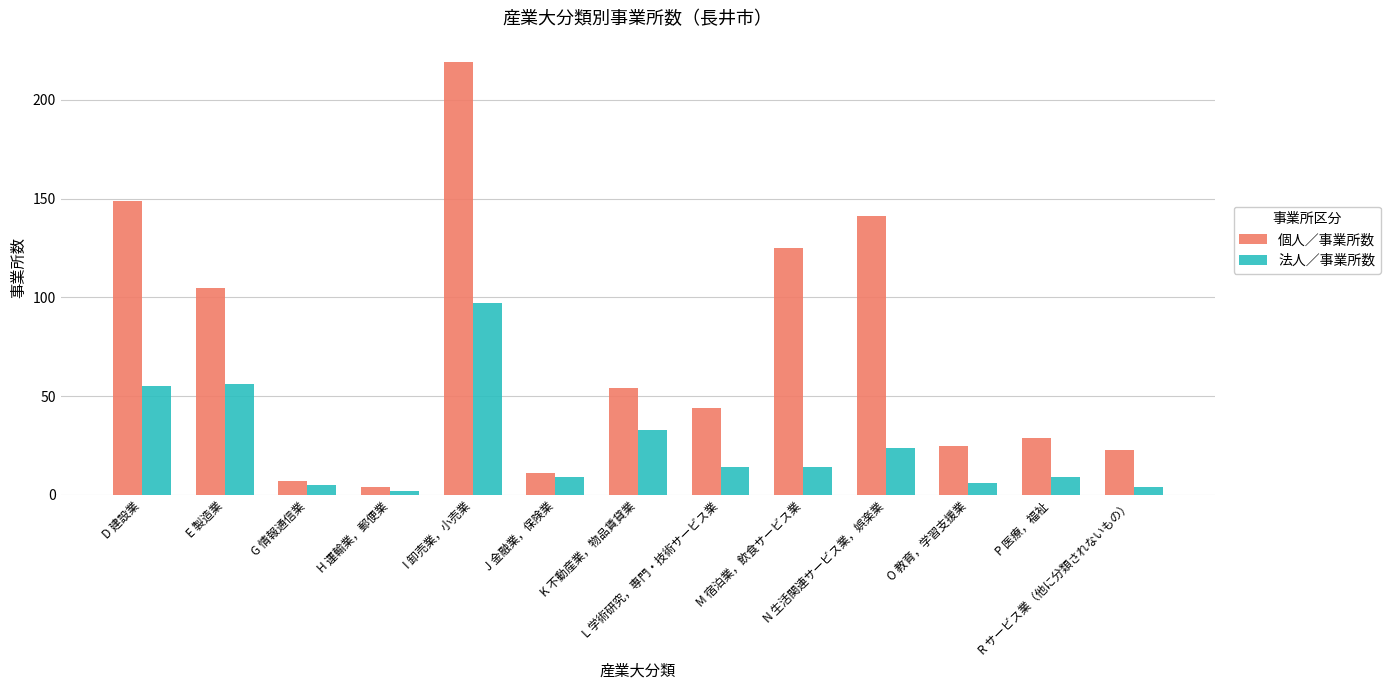

At which label does 法人／事業所数 reach its peak?

I 卸売業，小売業